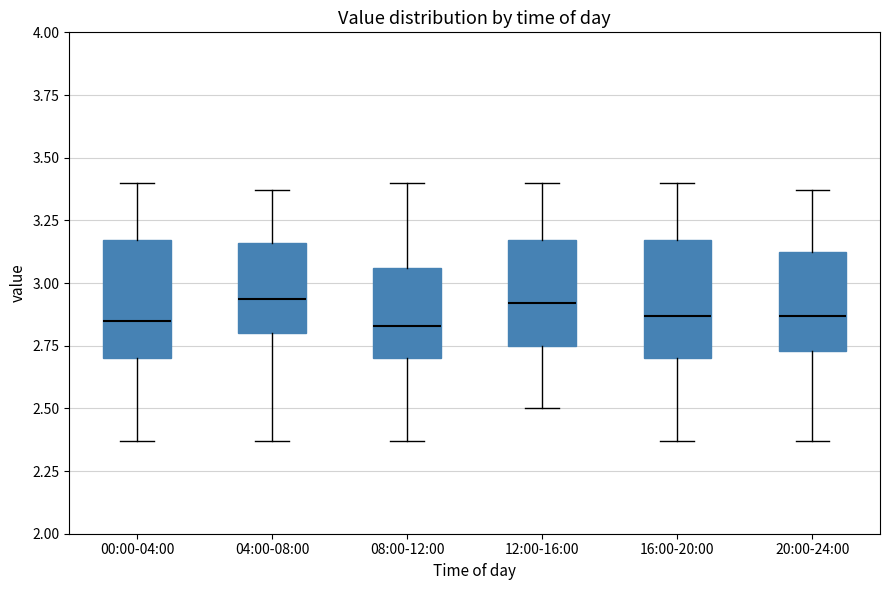

Reading left to right, read every box against the y-axis: the position of its median line, the range the box covers, and the ends of its whiskers. The values are not printed on the chart, so give them approximately, as read against the axis.

00:00-04:00: median 2.85, box 2.70 to 3.15, whiskers 2.35 to 3.40
04:00-08:00: median 2.95, box 2.80 to 3.15, whiskers 2.35 to 3.35
08:00-12:00: median 2.85, box 2.70 to 3.05, whiskers 2.35 to 3.40
12:00-16:00: median 2.90, box 2.75 to 3.15, whiskers 2.50 to 3.40
16:00-20:00: median 2.85, box 2.70 to 3.15, whiskers 2.35 to 3.40
20:00-24:00: median 2.85, box 2.75 to 3.10, whiskers 2.35 to 3.35